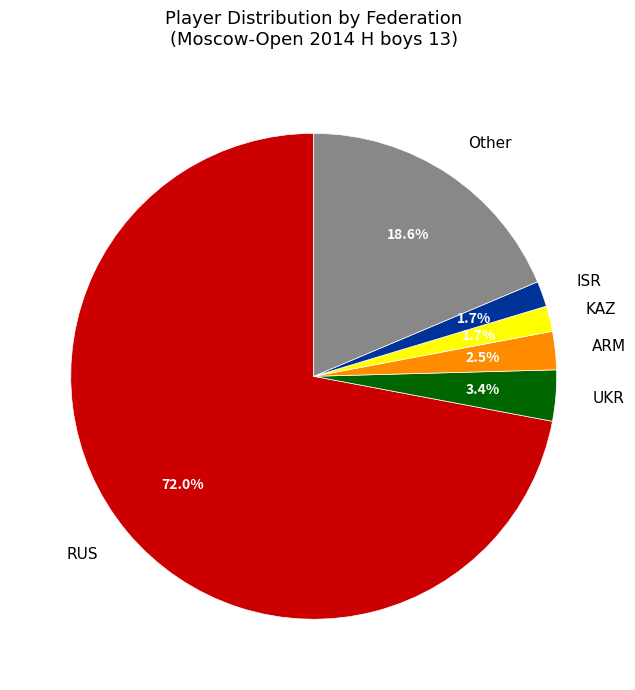

What percentage is NOT represented by Other?

81.4%